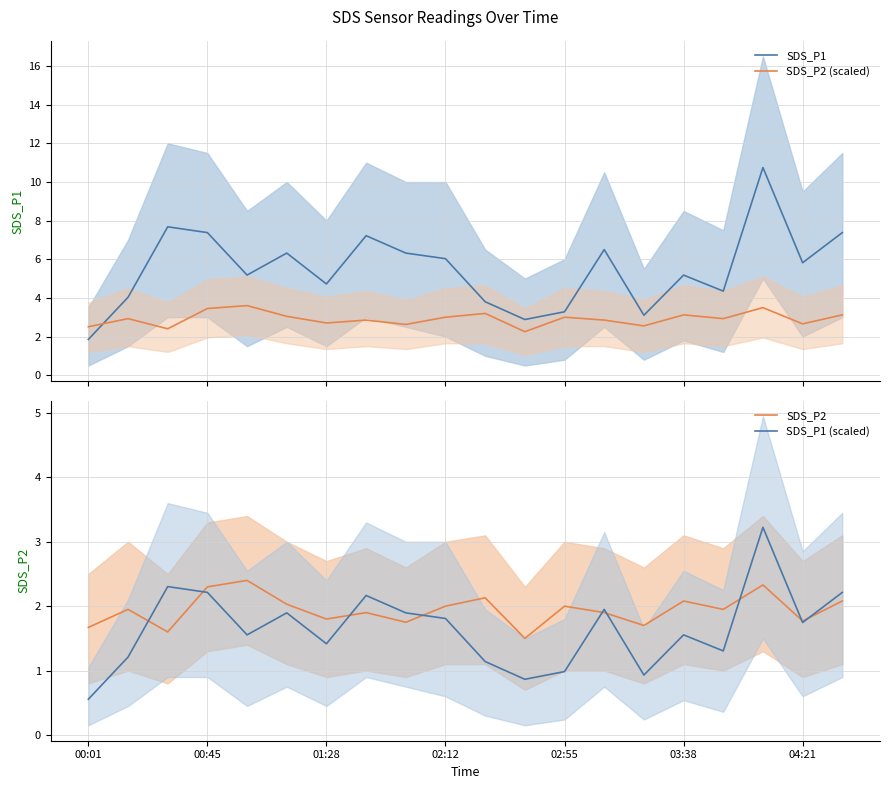

What are all the series names shown in the legend?

SDS_P1, SDS_P2 (scaled), SDS_P2, SDS_P1 (scaled)